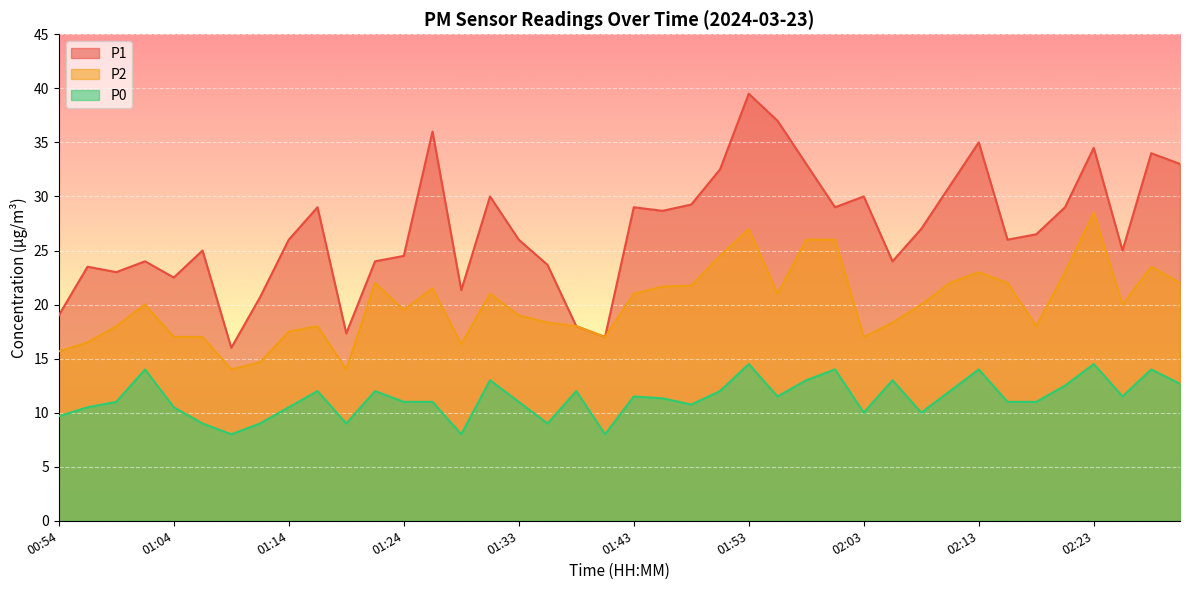

True or false: P1 and P2 cross at least once.

False